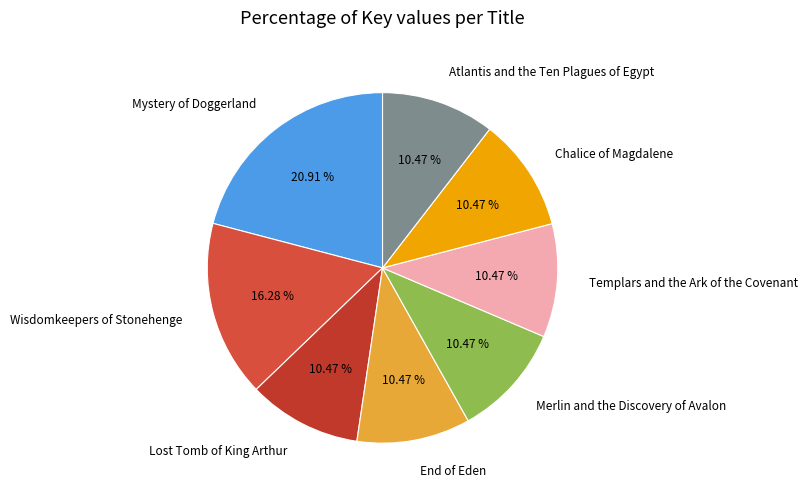

The Chalice of Magdalene slice represents 25% of the pie. True or false?

False